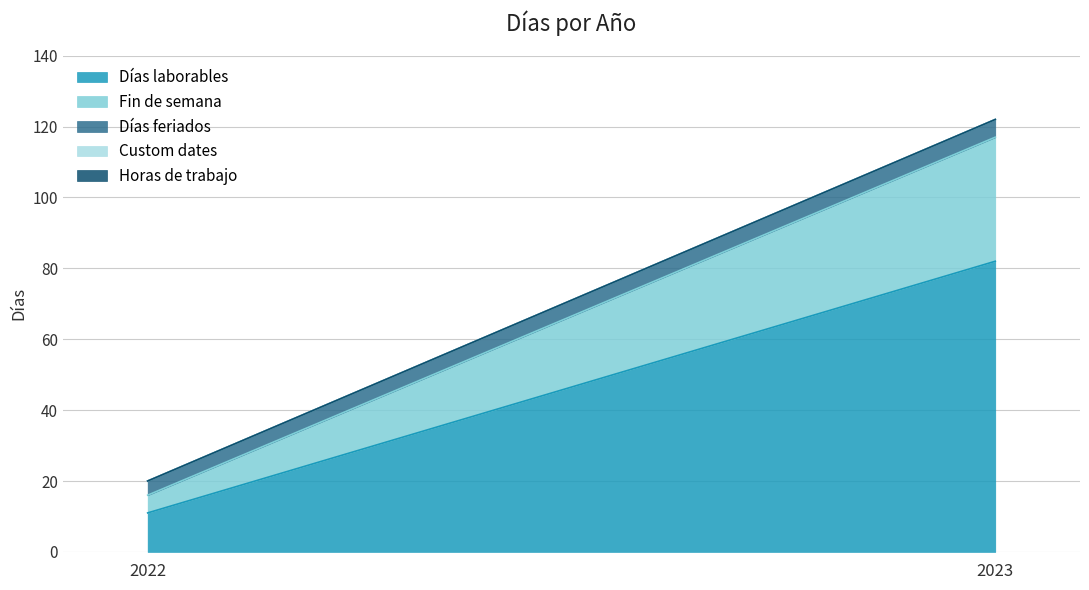

Reading left to right, transcribe all the data shown in this chart.

Días laborables: 11	82
Fin de semana: 5	35
Días feriados: 4	5
Custom dates: 0	0
Horas de trabajo: 0	0